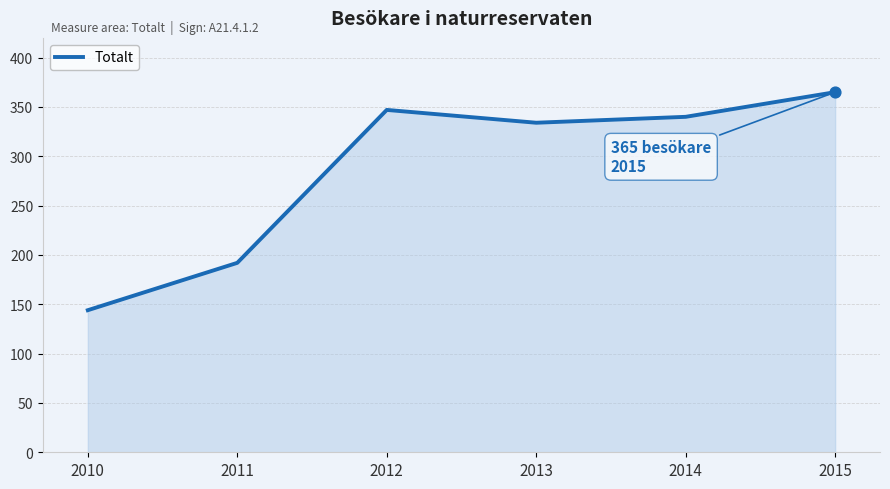

Which has a higher value, 2013 or 2012?

2012